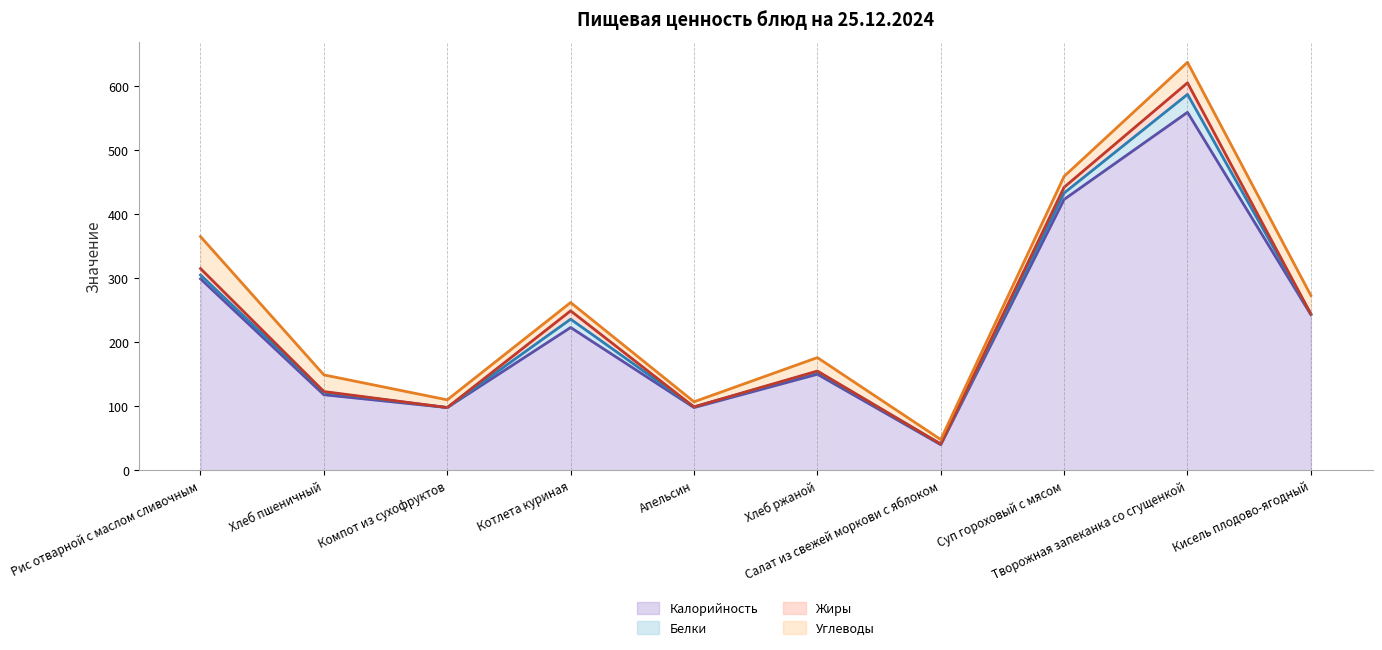

True or false: Белки (линия) and Углеводы (линия) cross at least once.

False